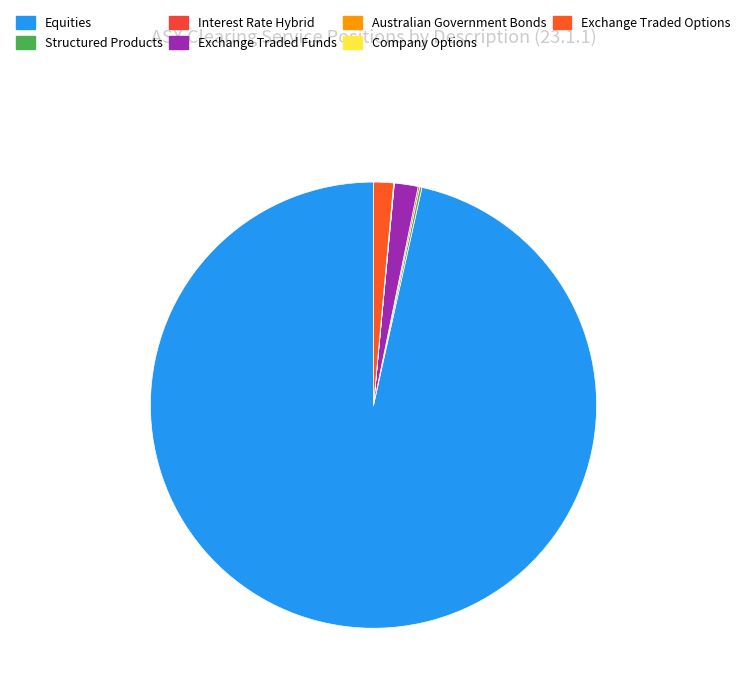

What portion of the pie excludes Equities?

3.5%